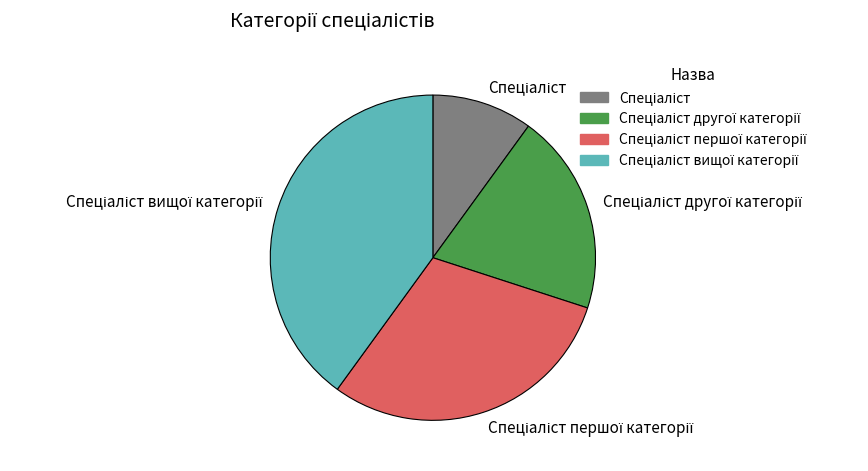

Is there a majority slice in this chart?

No